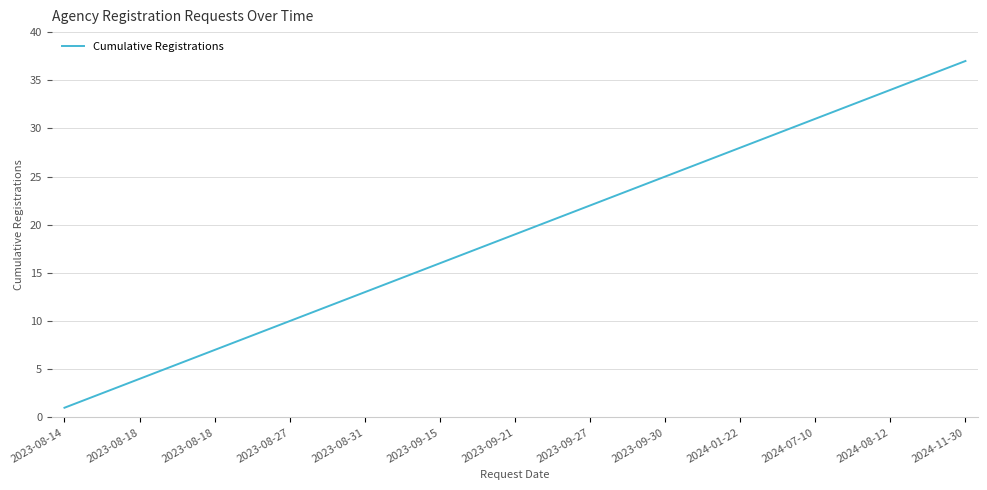

What is the maximum value shown in the chart?

37